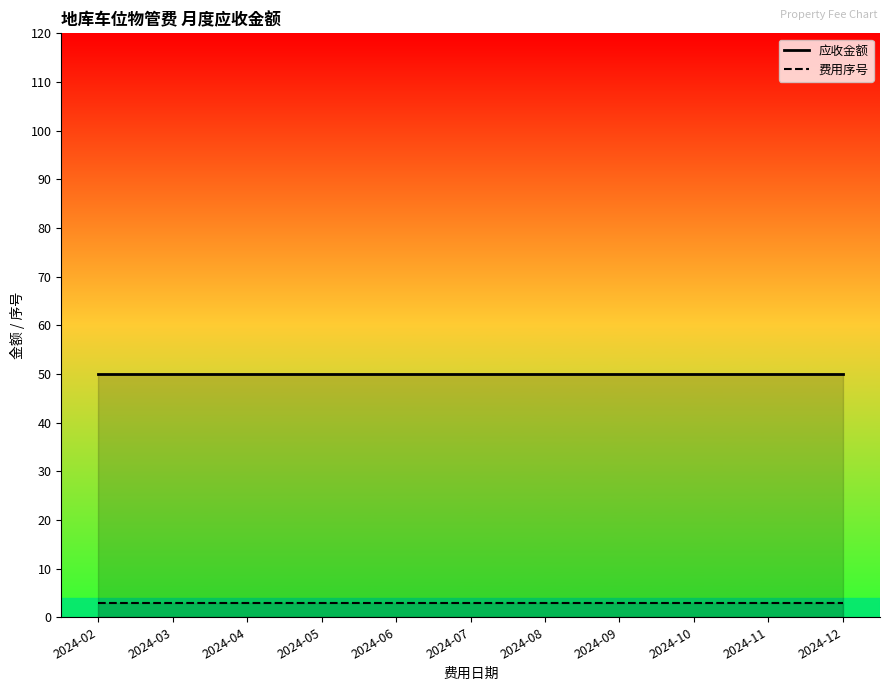

True or false: 应收金额 has a value of 69 at 2024-09.

False